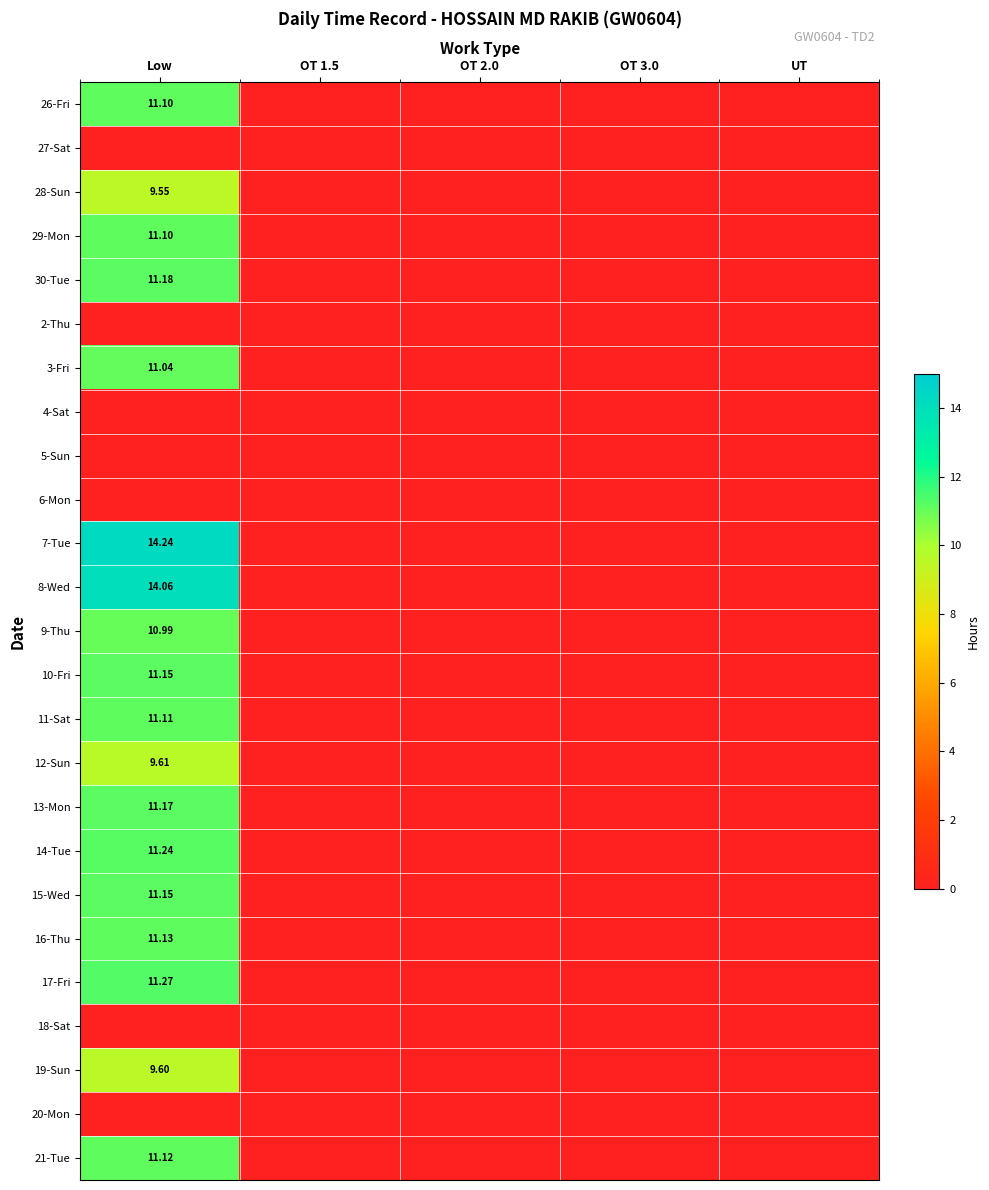

How many distinct data groups are displayed?

25